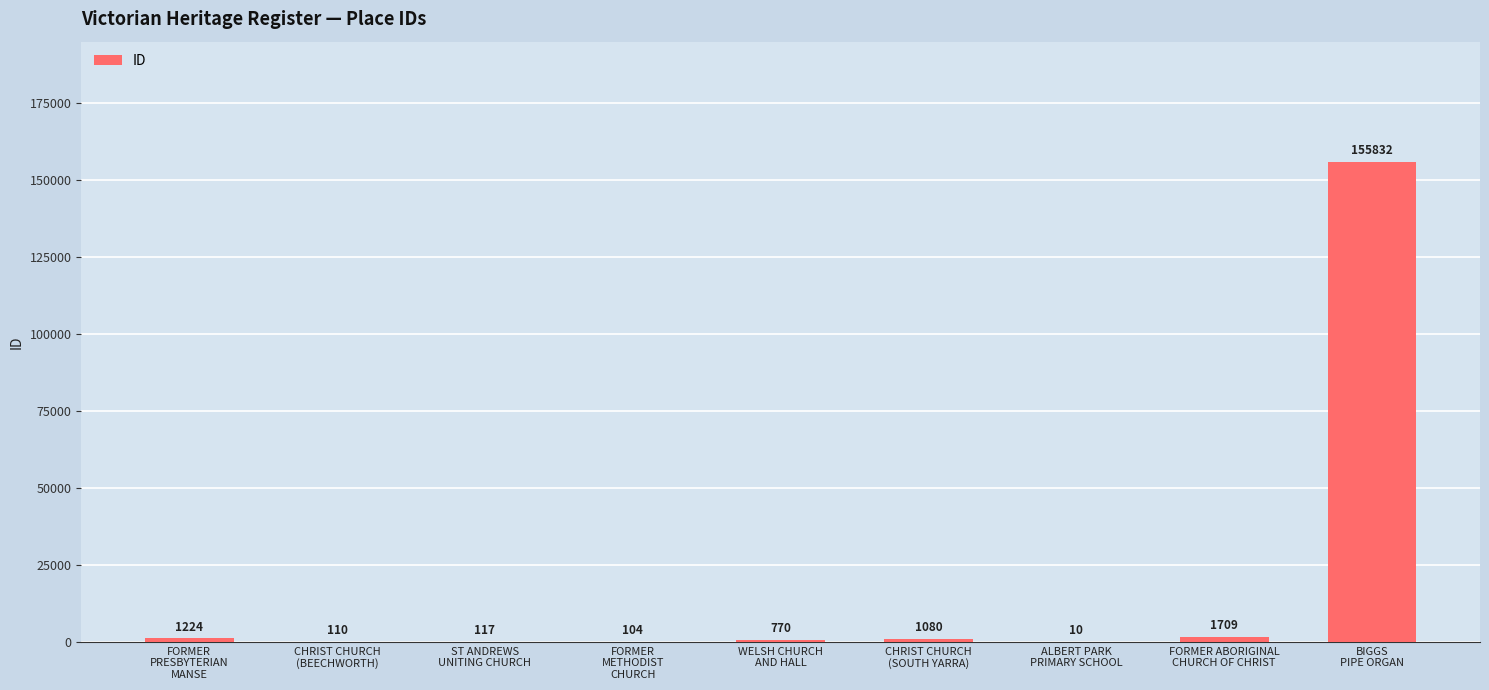

Reading left to right, transcribe all the data shown in this chart.

1224	110	117	104	770	1080	10	1709	155832